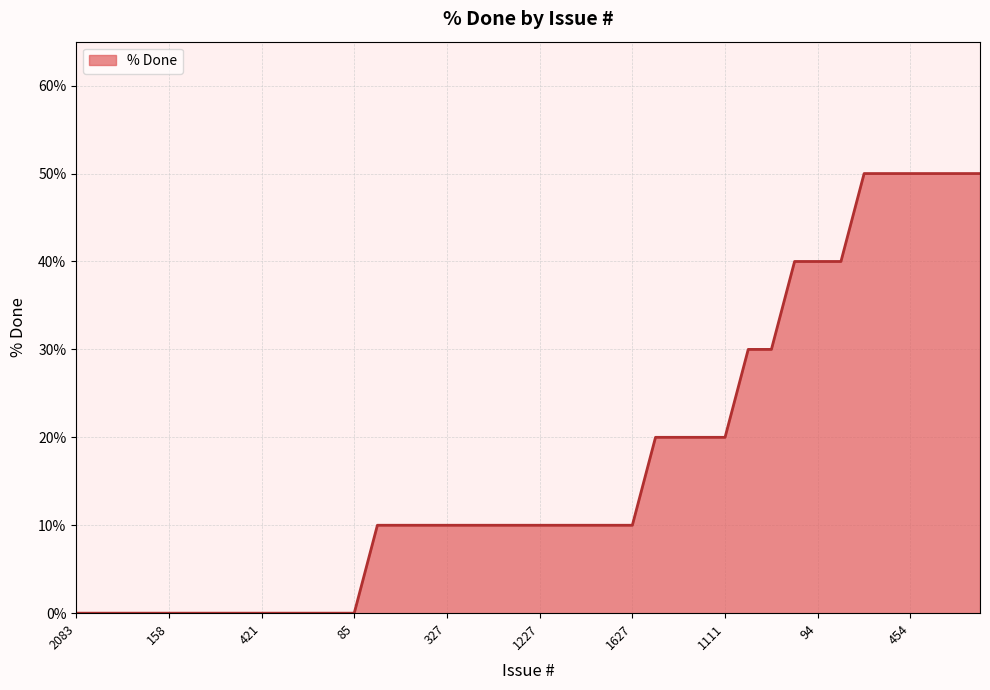

What is the greatest value displayed?

50